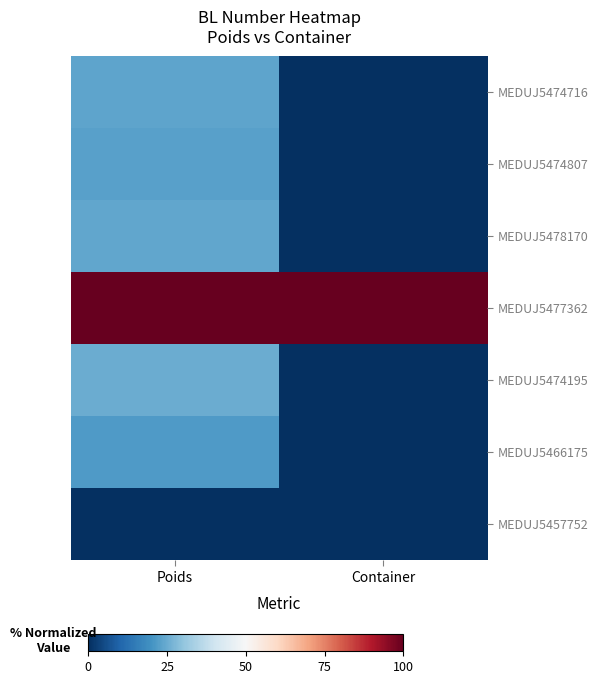

List the series in order of their peak value, lowest first.

MEDUJ5457752, MEDUJ5466175, MEDUJ5474807, MEDUJ5474716, MEDUJ5478170, MEDUJ5474195, MEDUJ5477362